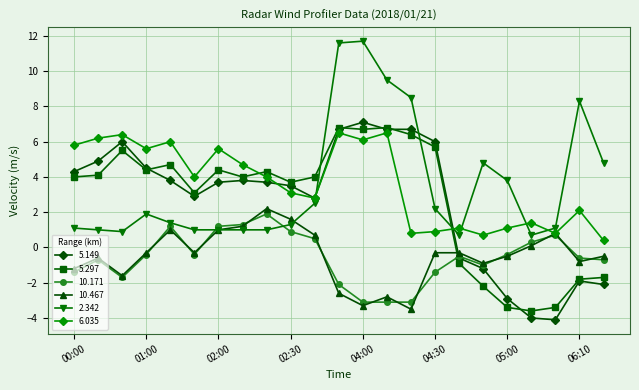

How many values in the 10.467 series are below 0?

15